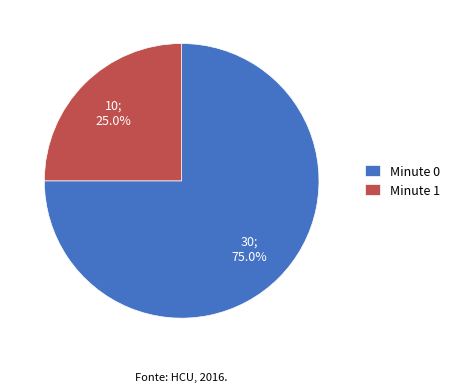

Is there any slice that represents more than half of the pie?

Yes